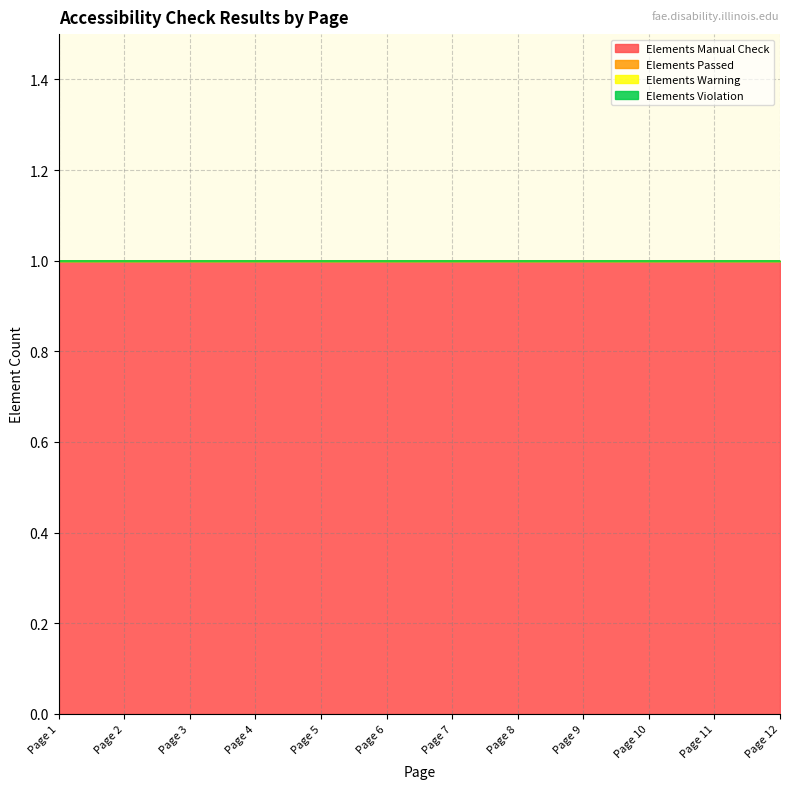

Which has a higher value, Page 12 or Page 3?

Page 12